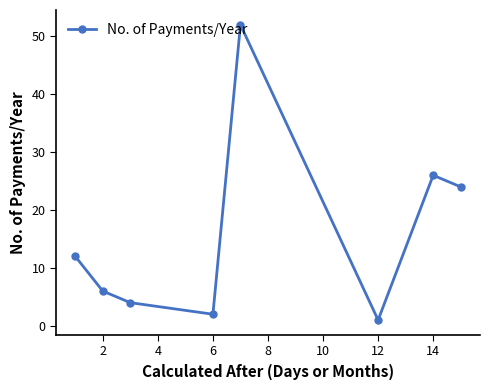

What is the difference between the maximum and minimum values?

51